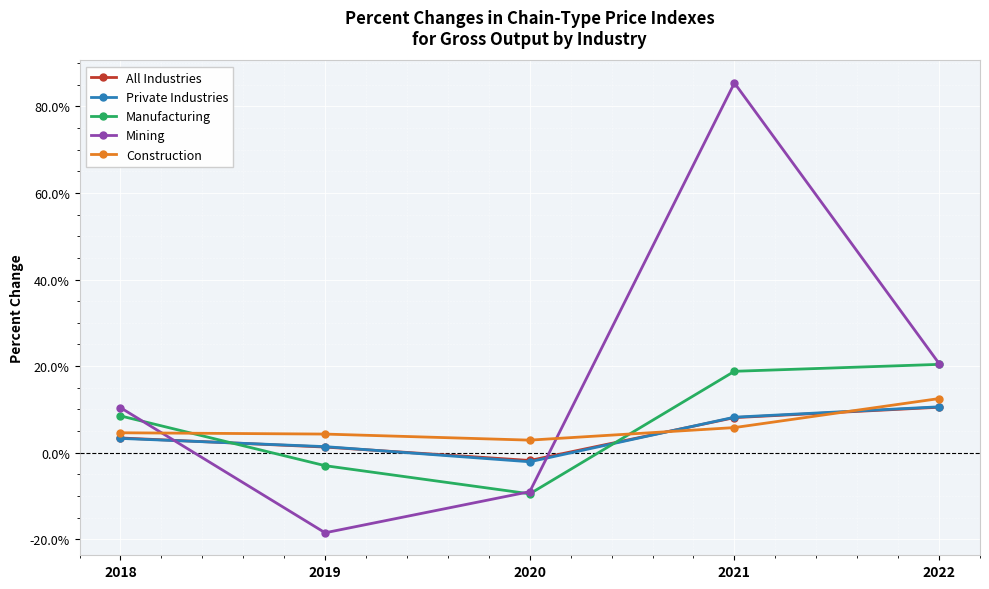

Does the chart display data point markers on the line(s)?

Yes